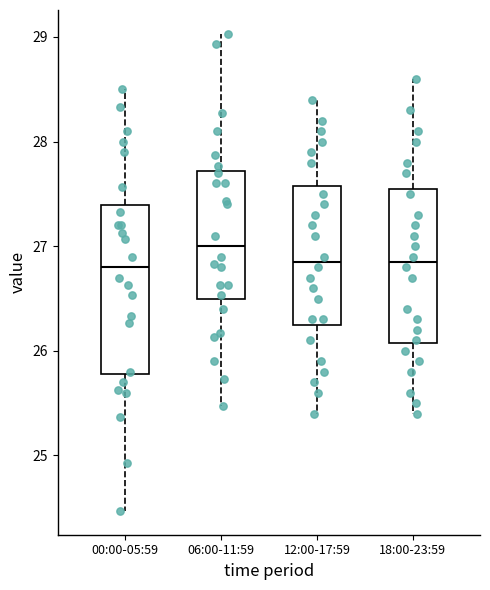

Which box is the tallest, from its lower edge to its upper edge?

00:00-05:59